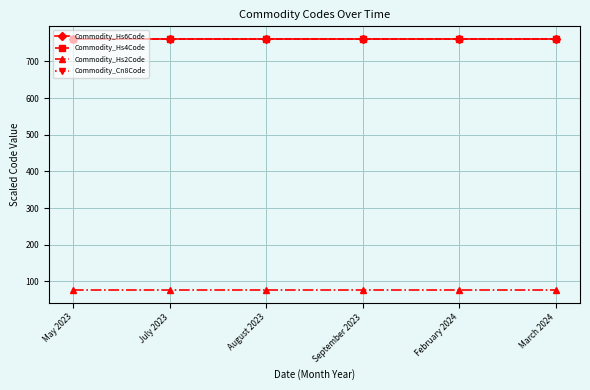

Read the Commodity_Hs2Code value at September 2023.

76.0